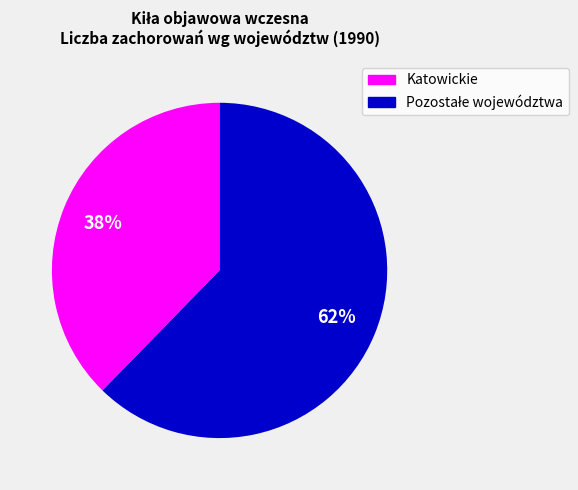

Does any single category account for the majority?

Yes